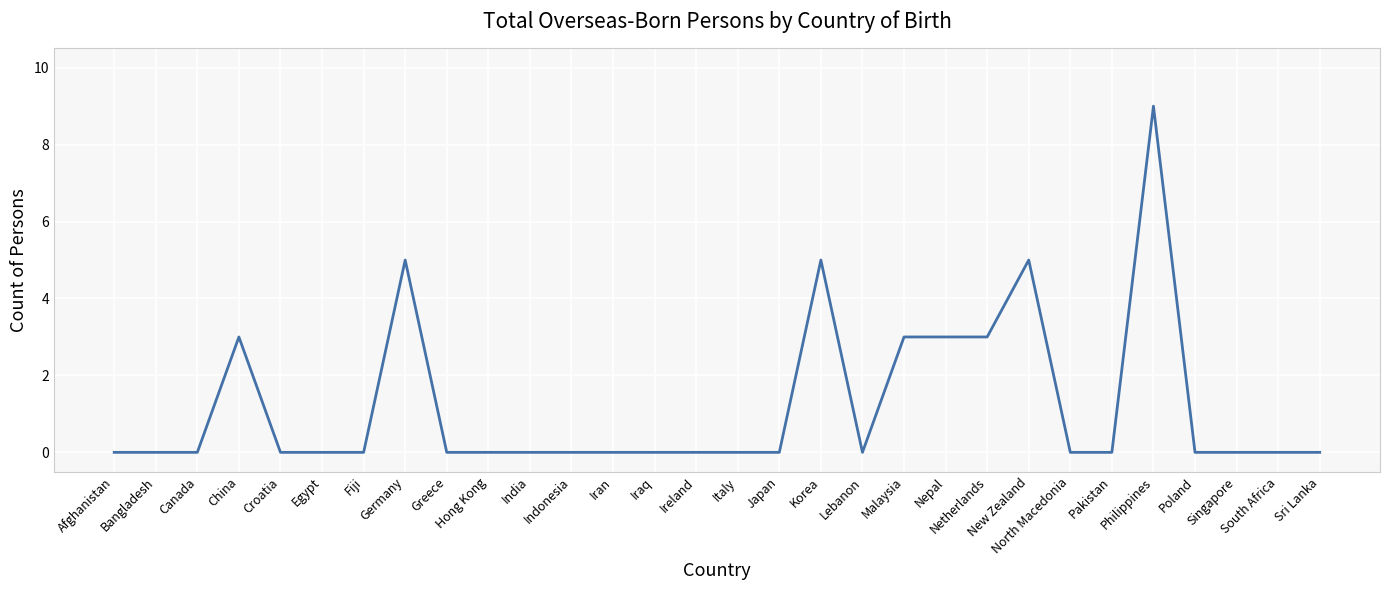

What is the difference between the maximum and minimum values?

9